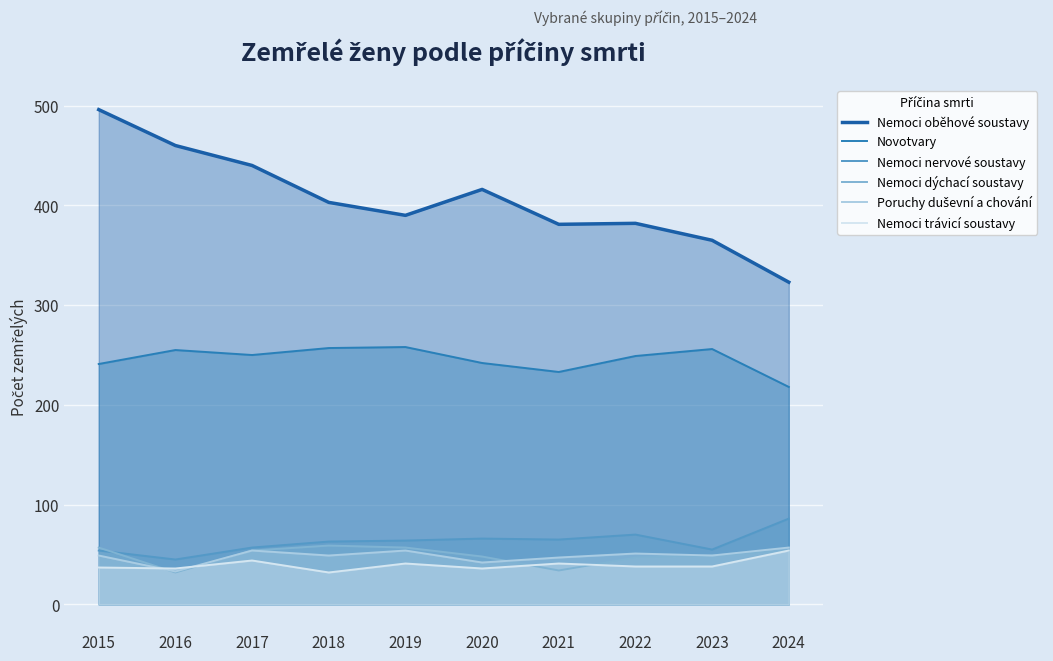

What is the sum of all Nemoci dýchací soustavy values?

491